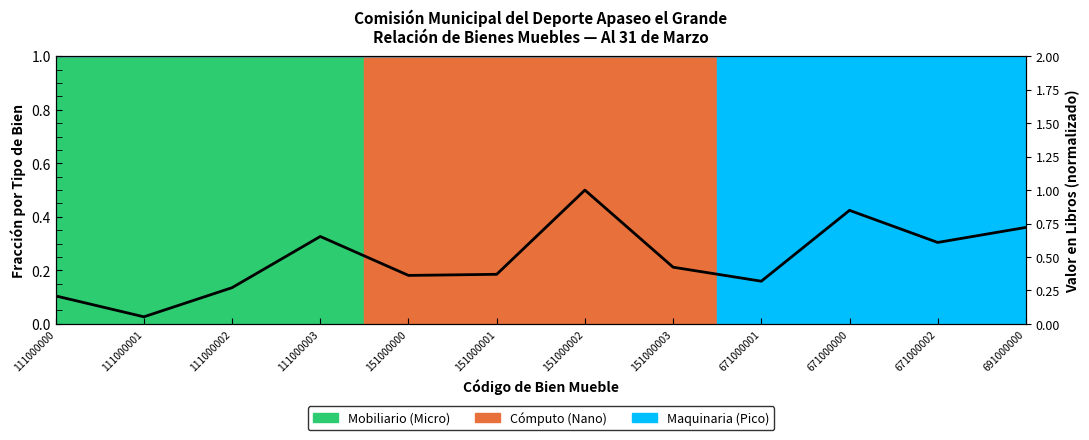

The chart shows a value of 0.1 at 671000001. True or false?

False